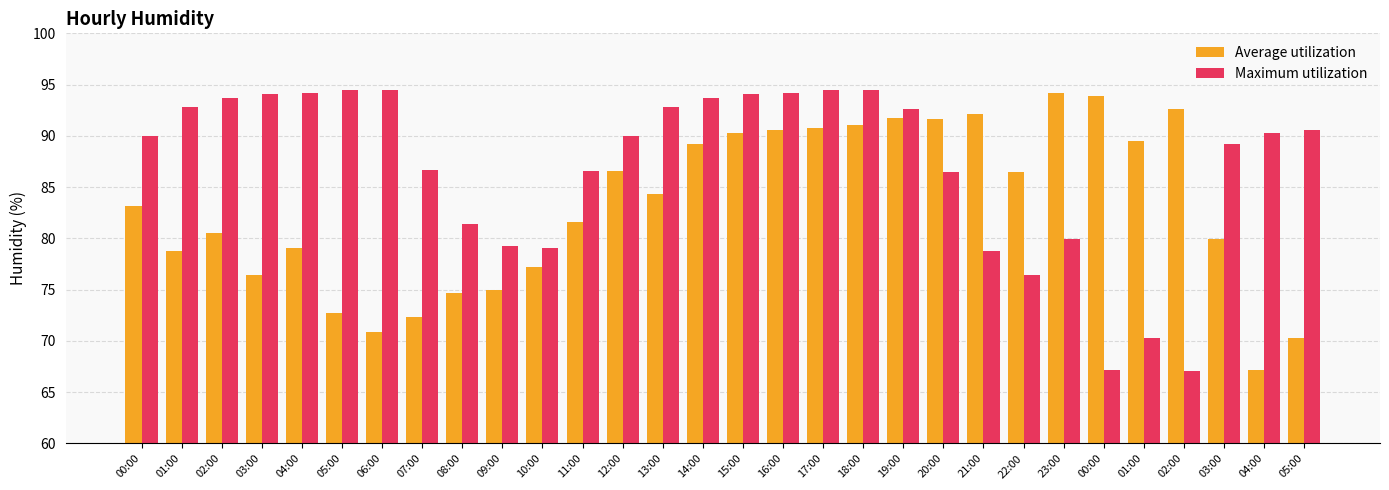

Reading left to right, extract all data points from this chart.

Average utilization: 83.2	78.8	80.5	76.4	79.1	72.7	70.9	72.3	74.7	75.0	77.2	81.6	86.6	84.3	89.2	90.3	90.6	90.8	91.1	91.7	91.6	92.1	86.5	94.2	93.9	89.5	92.6	79.9	67.2	70.3
Maximum utilization: 90.0	92.8	93.7	94.1	94.2	94.5	94.5	86.7	81.4	79.3	79.1	86.6	90.0	92.8	93.7	94.1	94.2	94.5	94.5	92.6	86.5	78.8	76.4	79.9	67.2	70.3	67.1	89.2	90.3	90.6